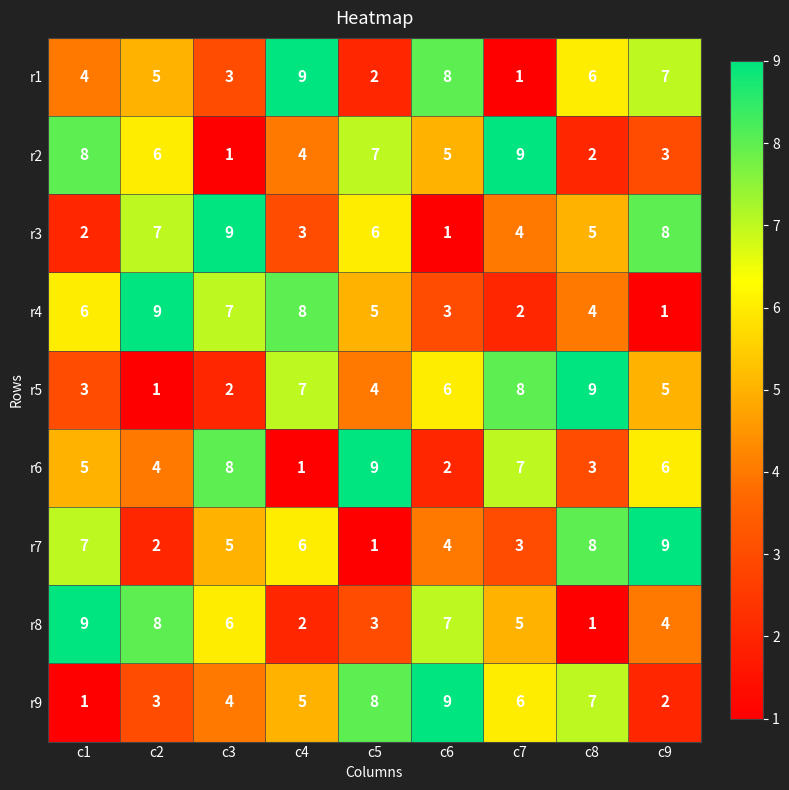

What is the difference between the highest and lowest values at c3?

8